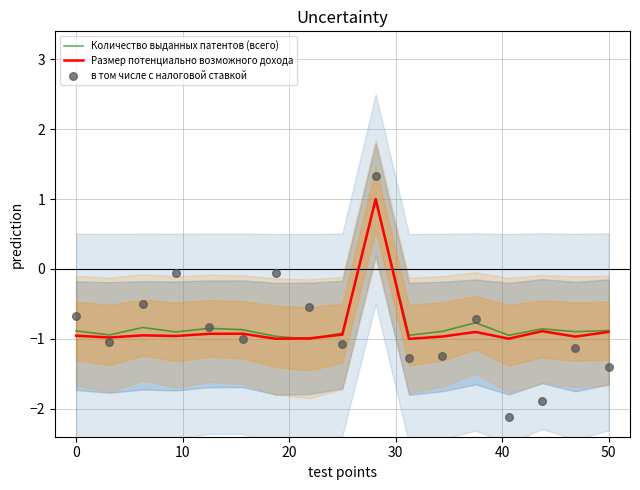

Which series has the largest total across all categories?

Количество выданных патентов (всего)